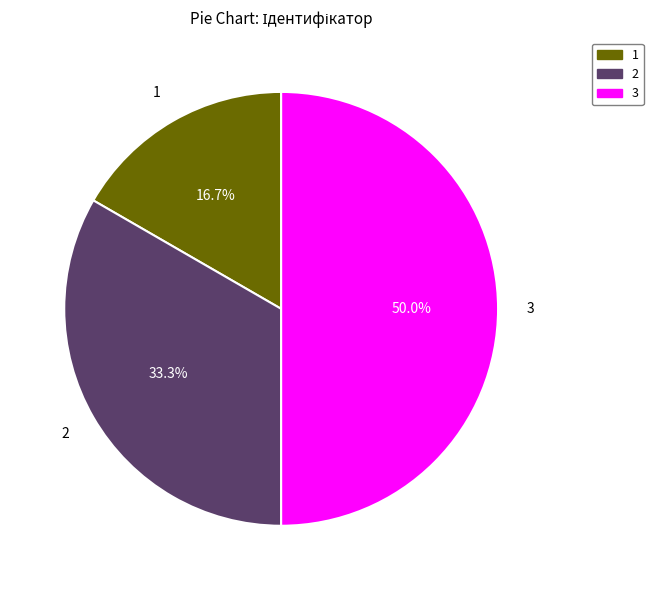

How many slices are in this pie chart?

3